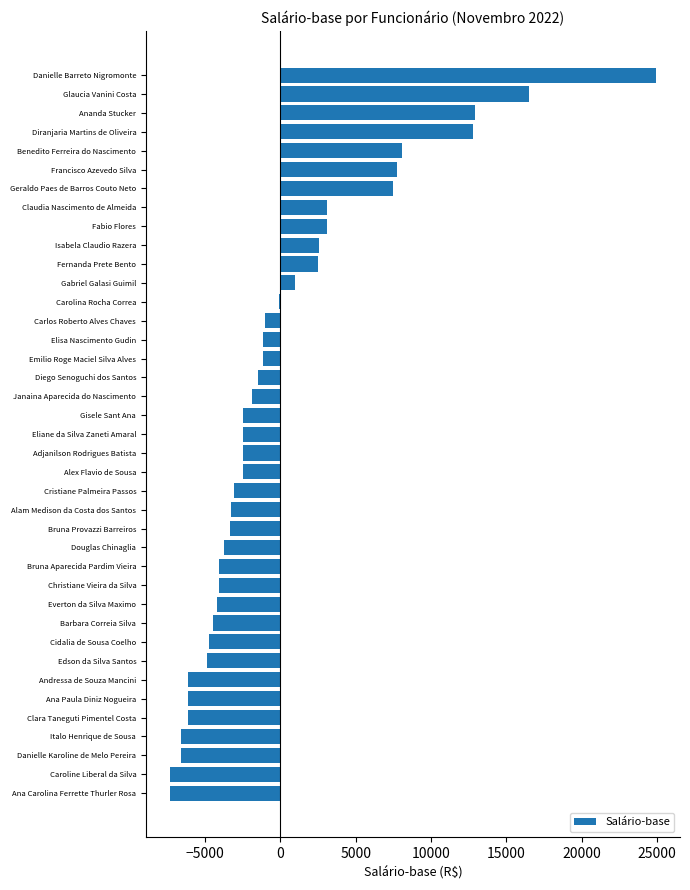

Are the bars horizontal?

Yes